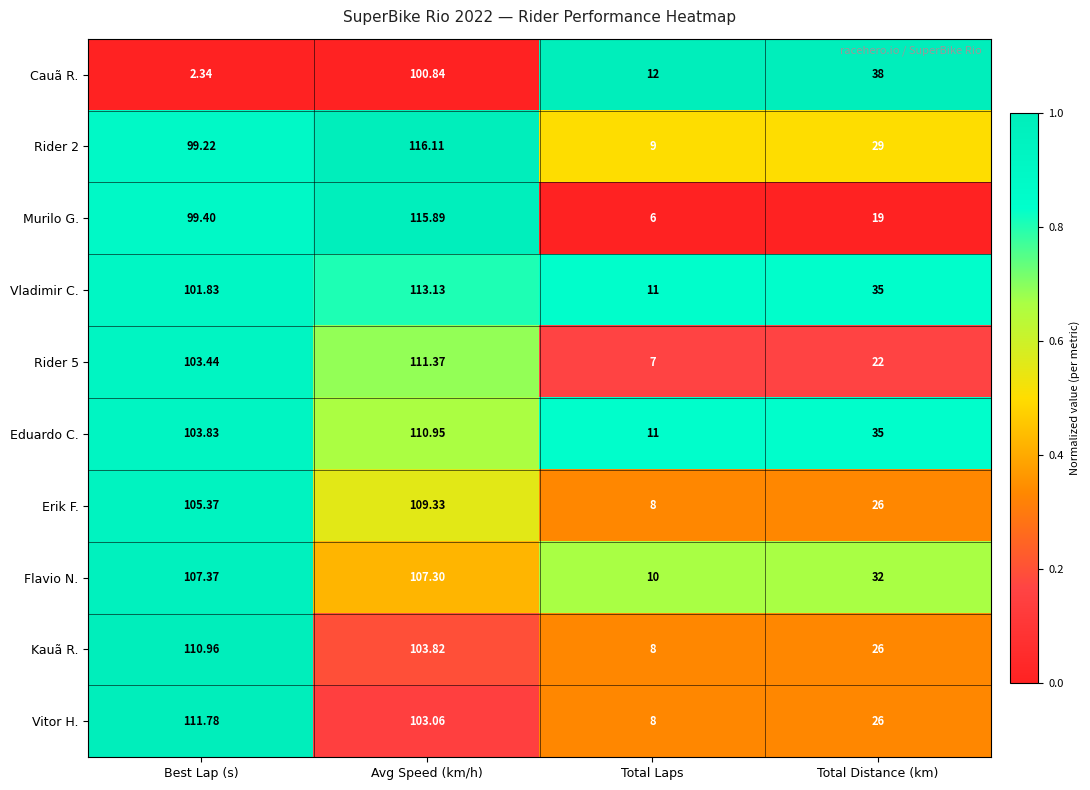

What is the spread (max minus min) of values at Total Distance (km)?

19.0